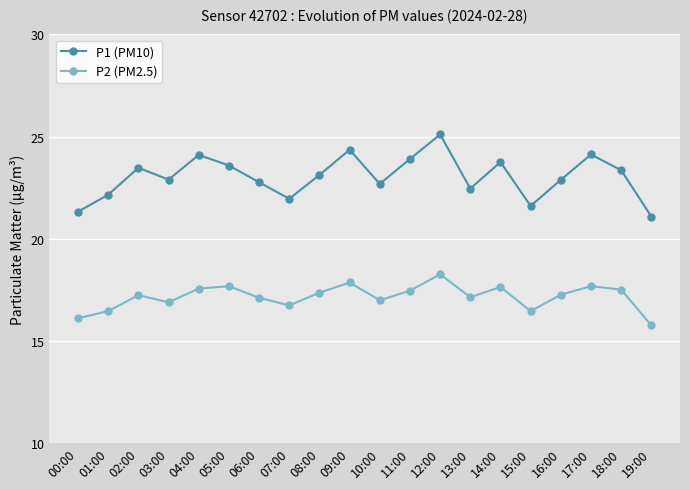

What is the highest value of the P1 (PM10) series?

25.1